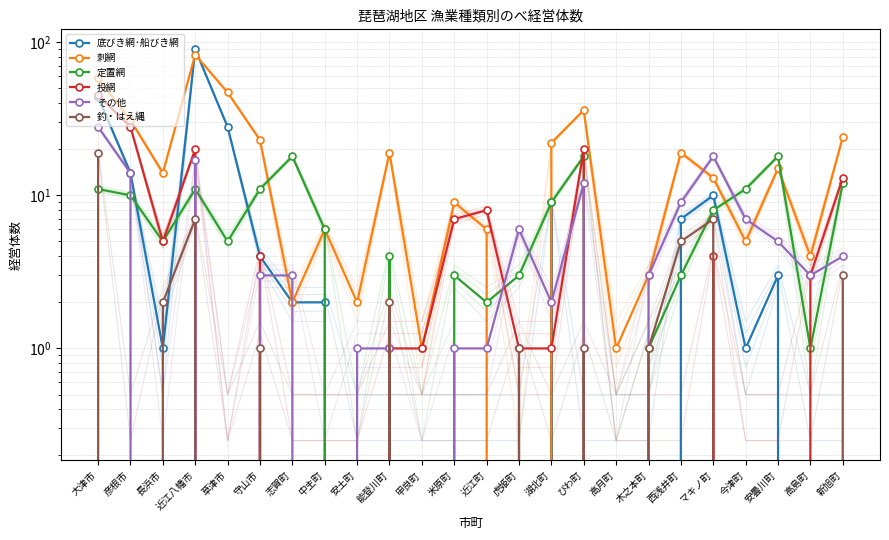

True or false: 投網 has more than 1 points higher than both neighbors.

True